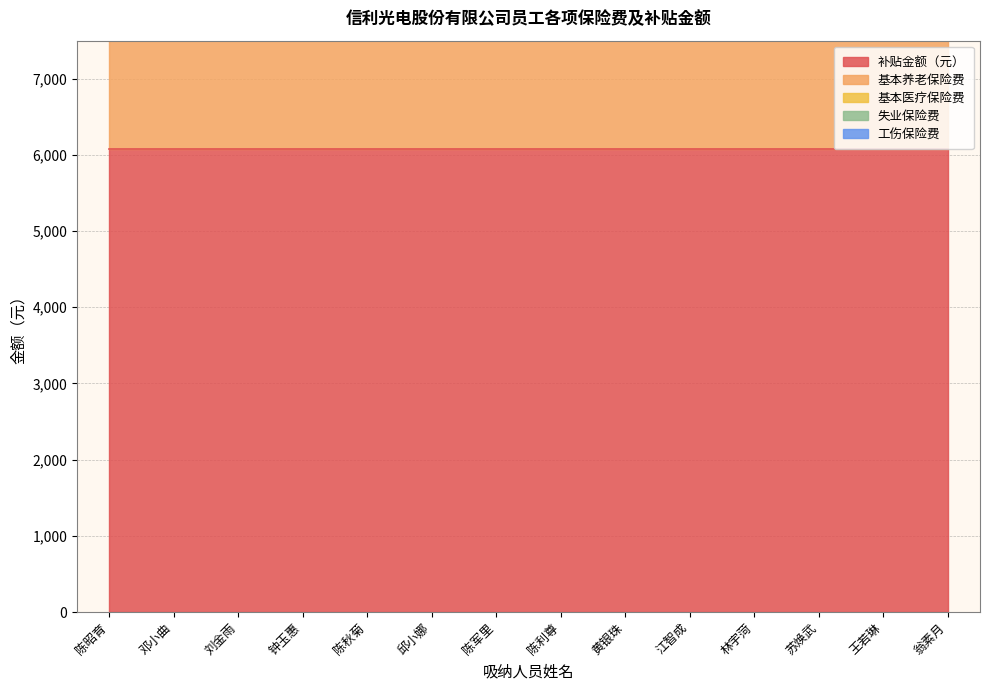

What is the lowest value of the 基本医疗保险费 series?

1685.6